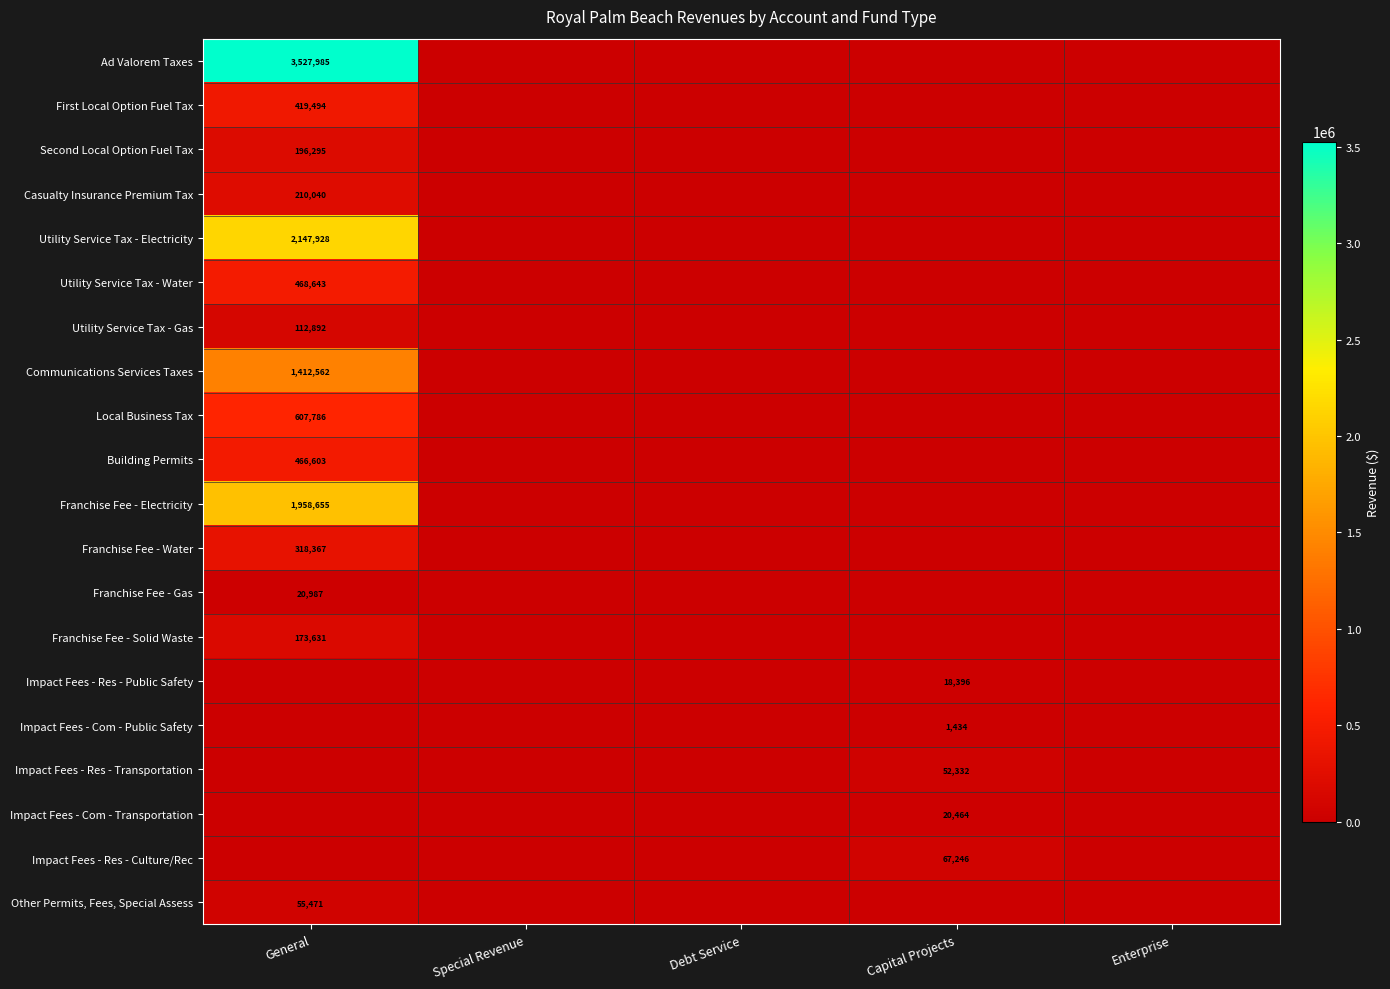

The Franchise Fee - Gas series shows 11135 at General. True or false?

False